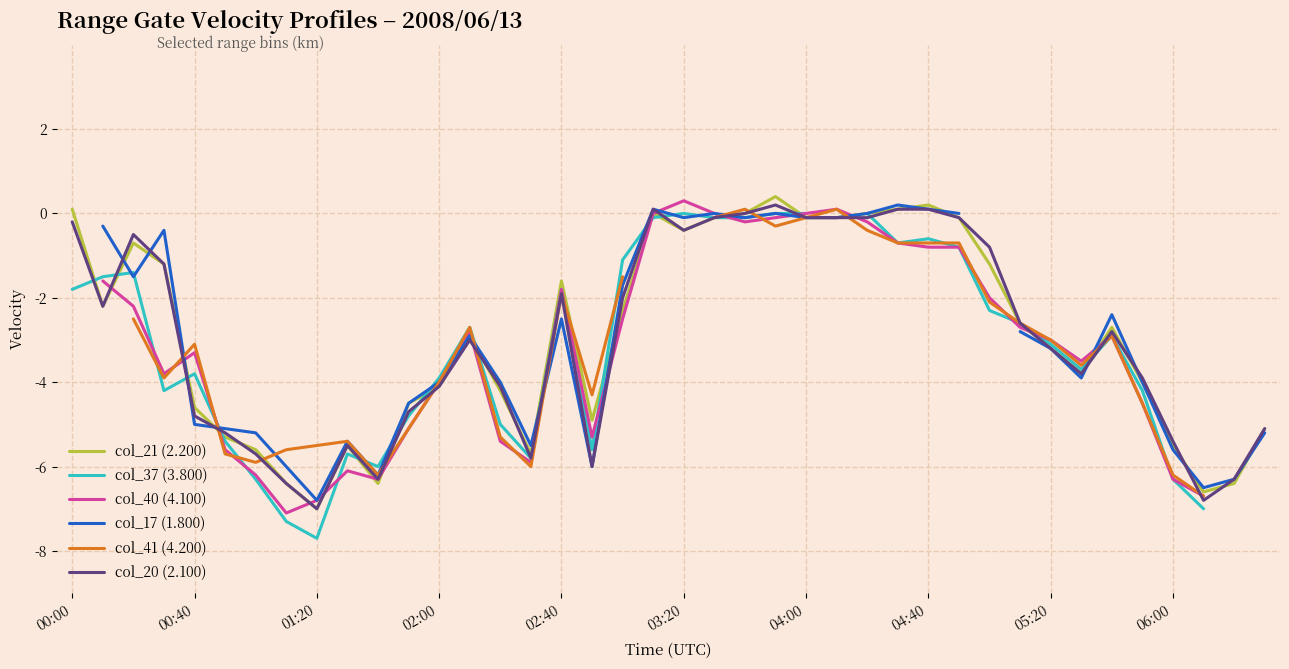

How many interior local valleys does the col_37 (3.800) series have?

7